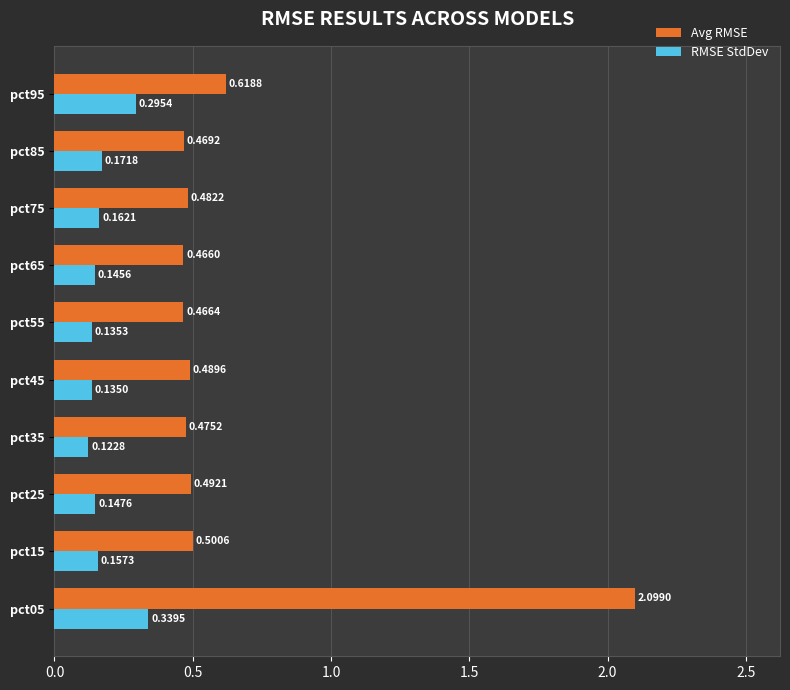

What is the difference between the maximum and second lowest values in the Avg RMSE series?

1.6